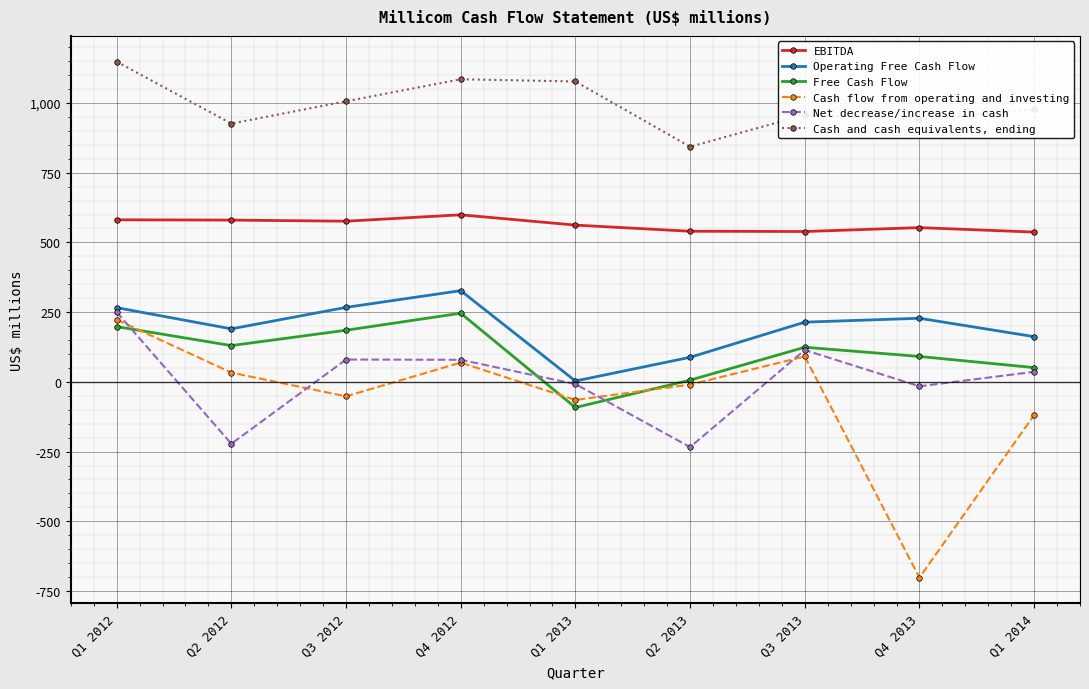

True or false: Net decrease/increase in cash and Cash and cash equivalents, ending cross at least once.

False